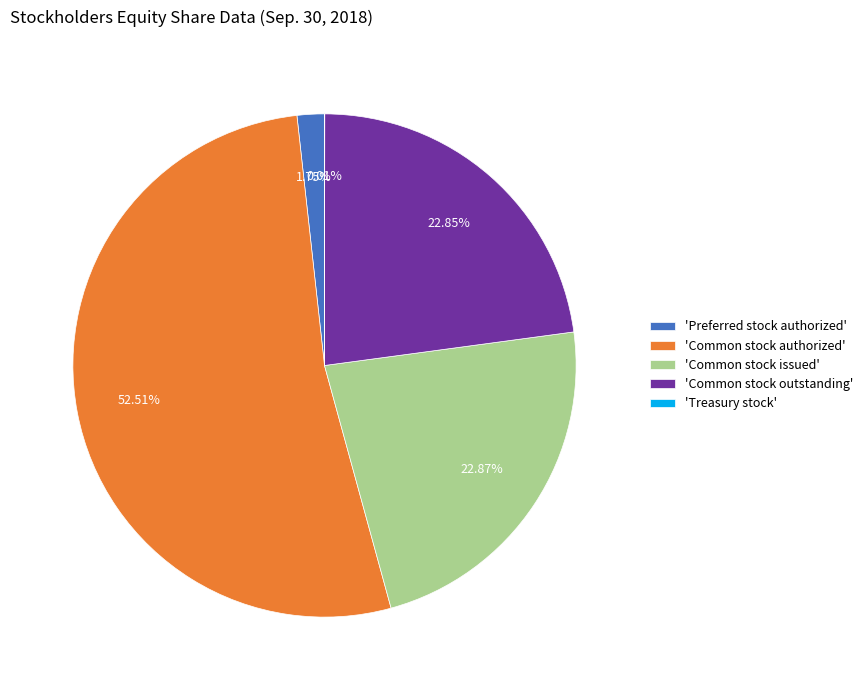

Is there a majority slice in this chart?

Yes